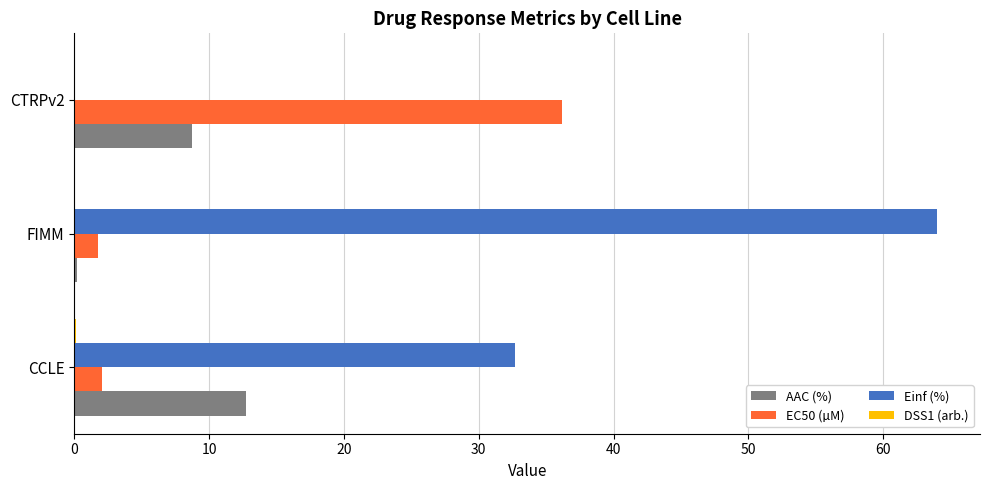

The EC50 (µM) series shows 36.2 at CTRPv2. True or false?

True